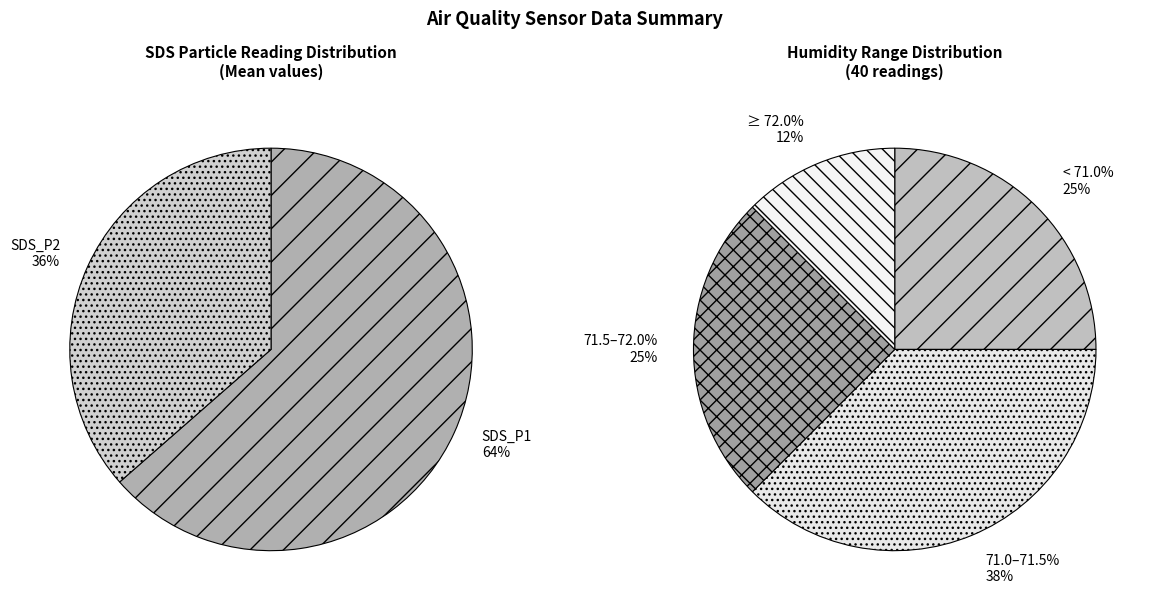

Does any single category account for the majority?

No